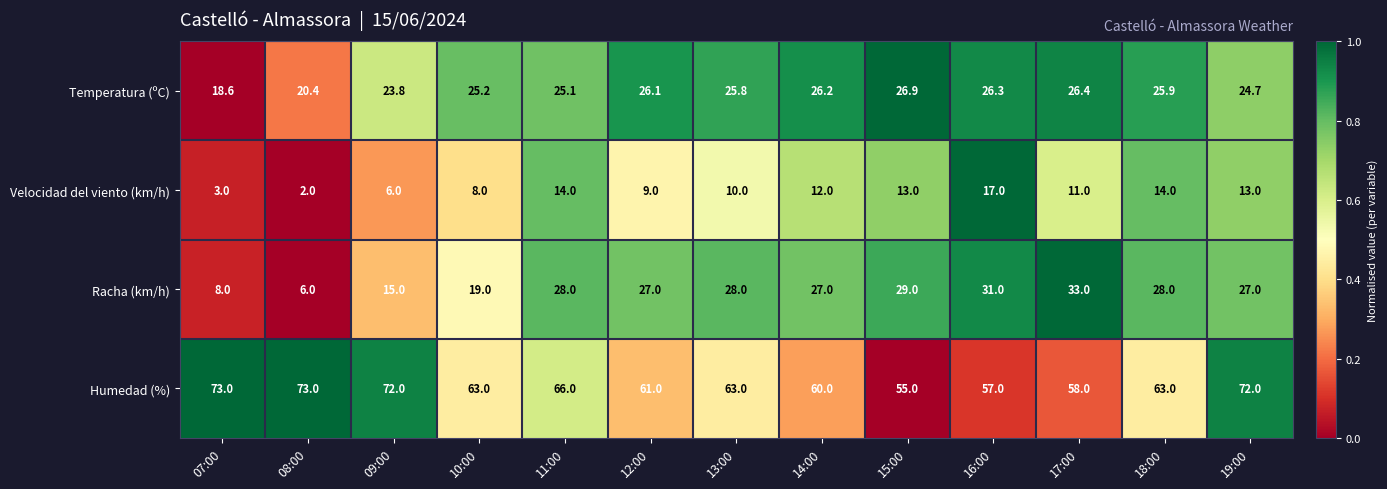

What is the difference between the second highest and minimum values in the Velocidad del viento (km/h) series?

12.0